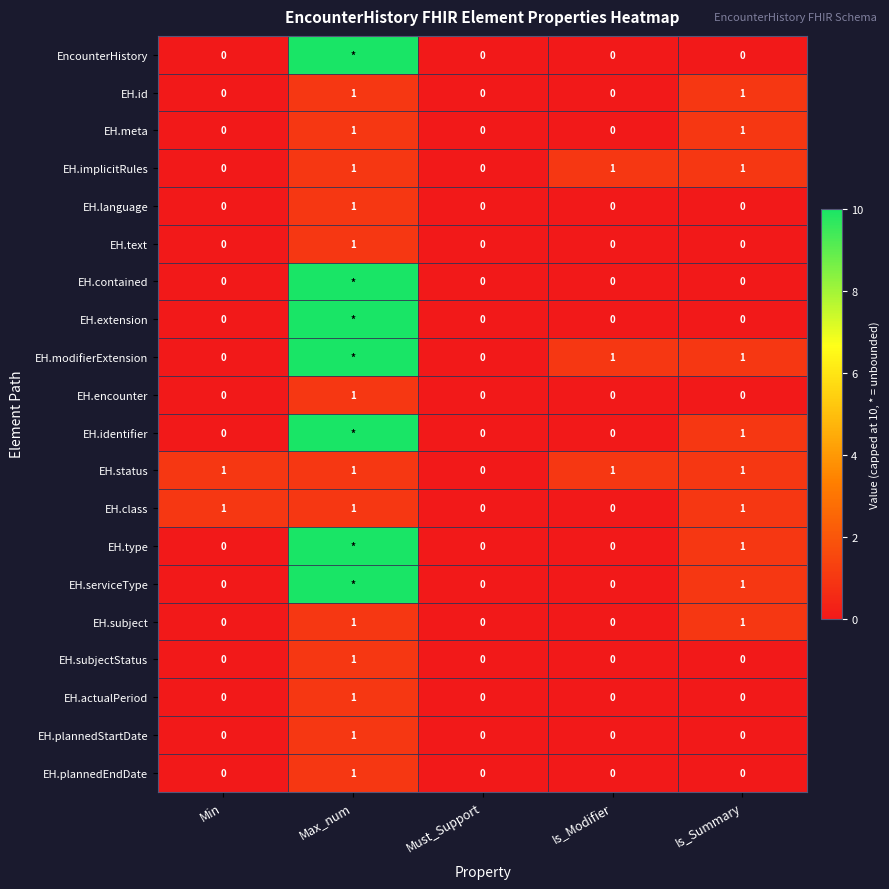

True or false: EH.class has a value of 1 at Max_num.

True